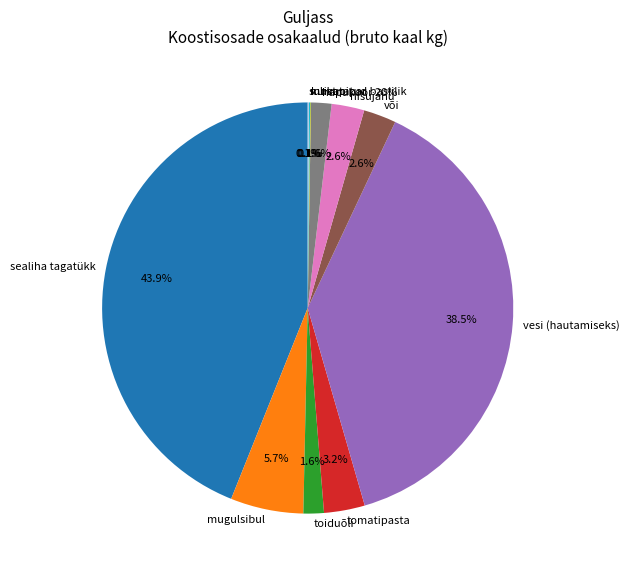

To the nearest percent, what is the average slice percentage?

8%